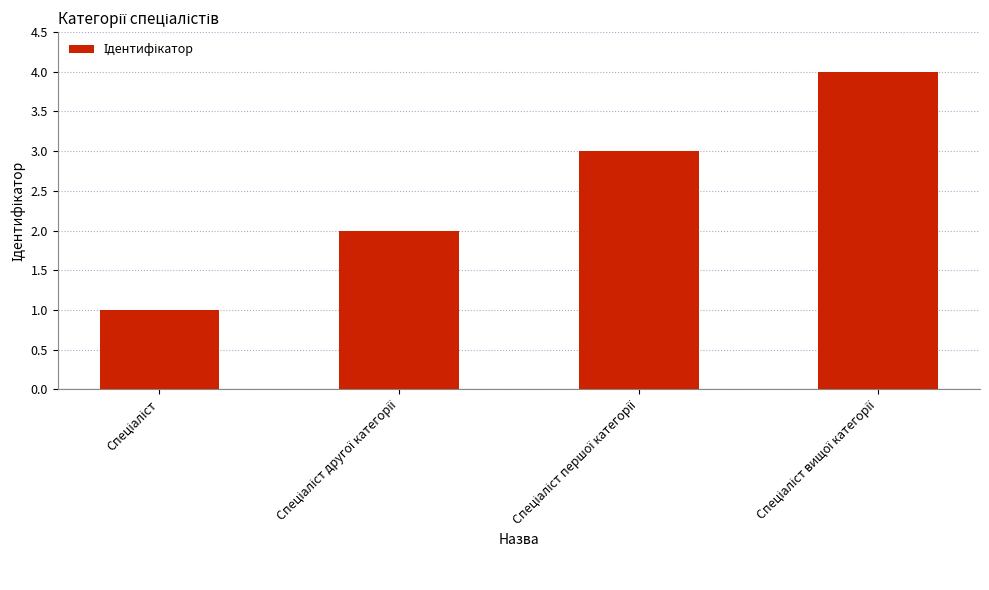

What is the difference between the maximum and minimum values?

3